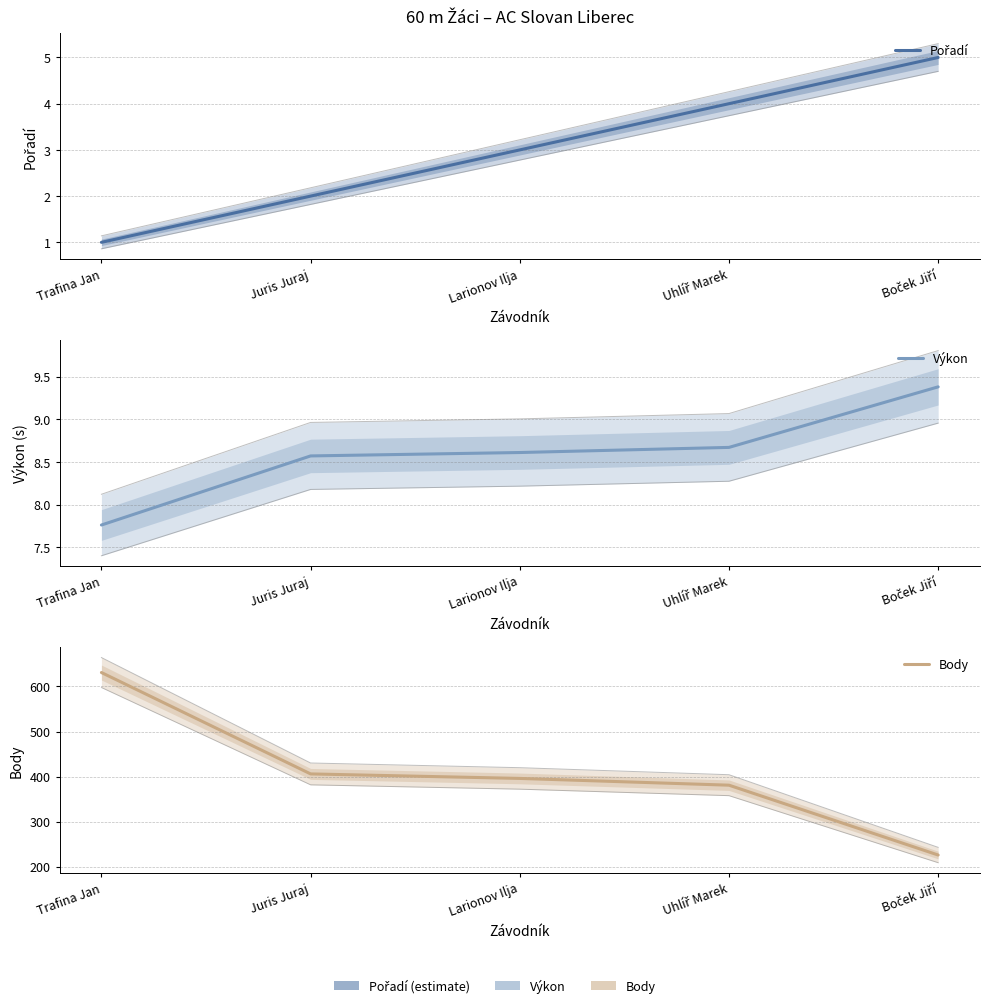

Reading left to right, what are all the values shown in this chart?

Pořadí: Trafina Jan=1.0	Juris Juraj=2.0	Larionov Ilja=3.0	Uhlíř Marek=4.0	Boček Jiří=5.0
Výkon: Trafina Jan=7.8	Juris Juraj=8.6	Larionov Ilja=8.6	Uhlíř Marek=8.7	Boček Jiří=9.4
Body: Trafina Jan=631.0	Juris Juraj=406.0	Larionov Ilja=396.0	Uhlíř Marek=381.0	Boček Jiří=226.0